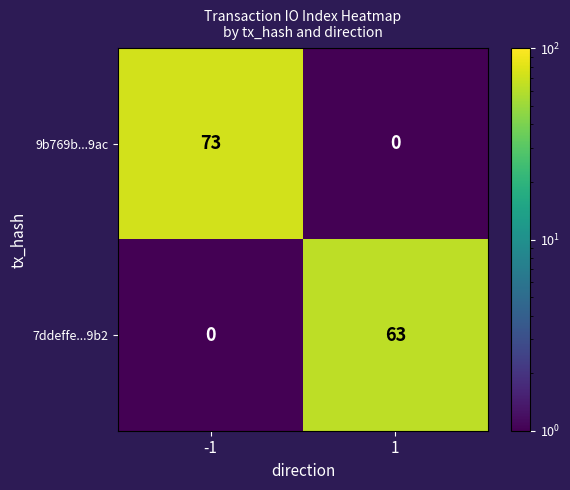

Rank the series at -1 from lowest to highest value.

7ddeffe...9b2, 9b769b...9ac